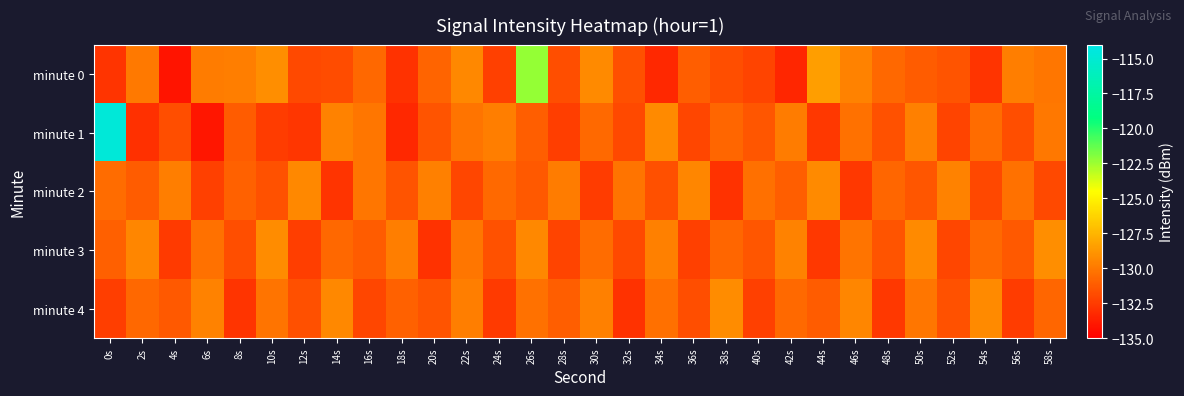

Which series has the widest spread of values?

minute 1